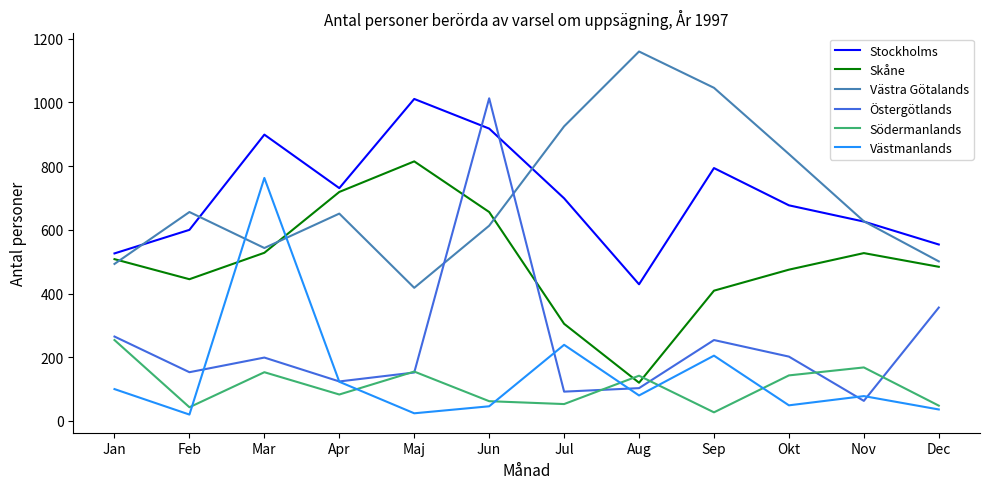

What is the maximum value shown in the chart?

1160